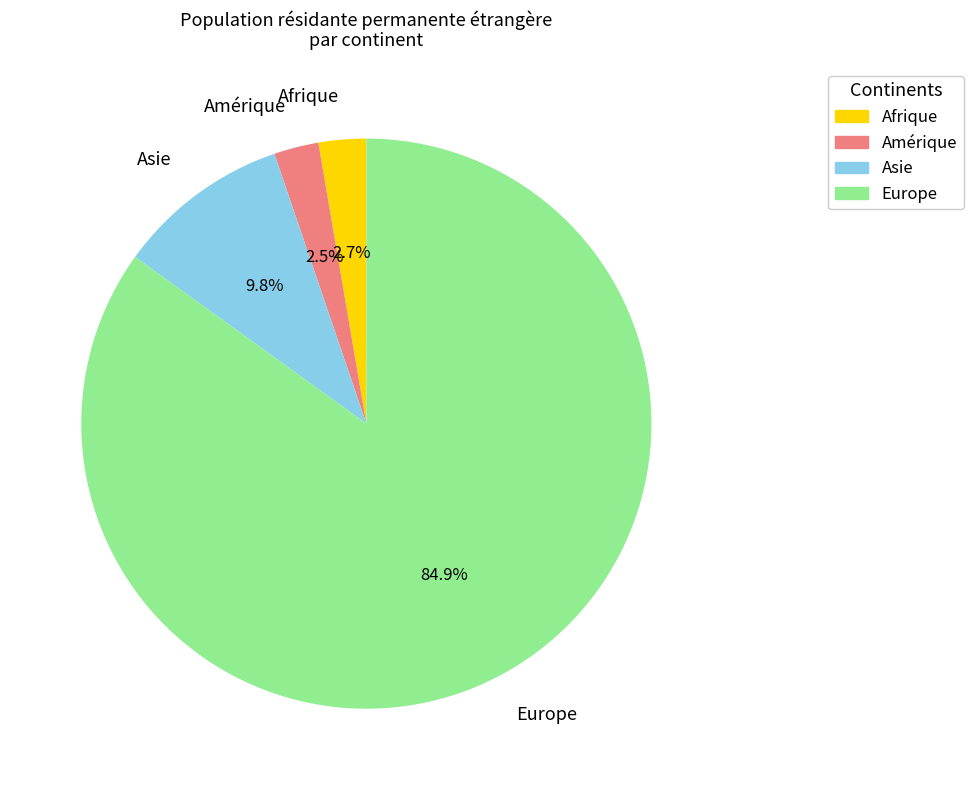

Between Afrique and Asie, which is larger?

Asie